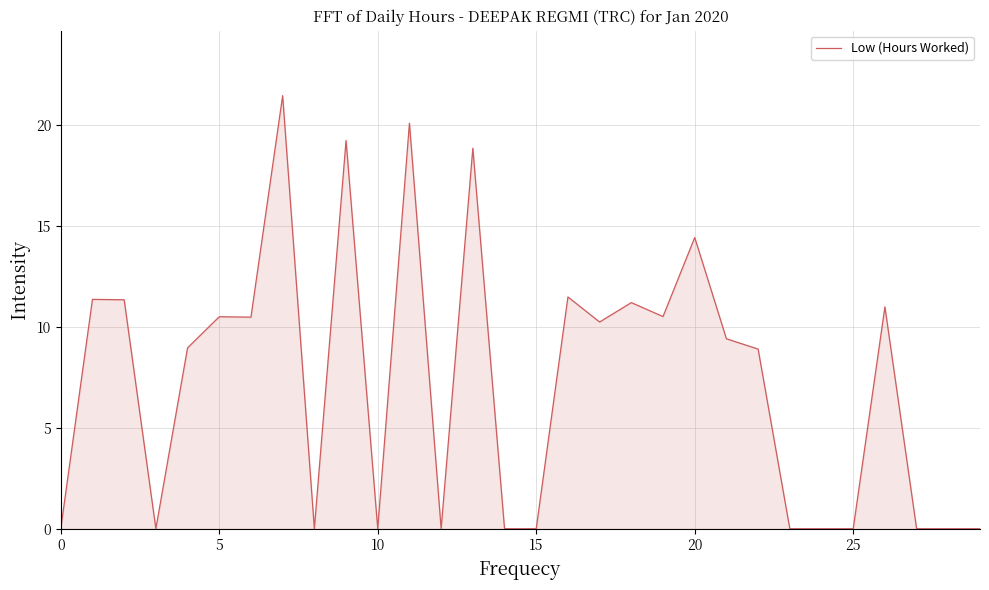

What is the difference between the maximum and minimum values?

21.4